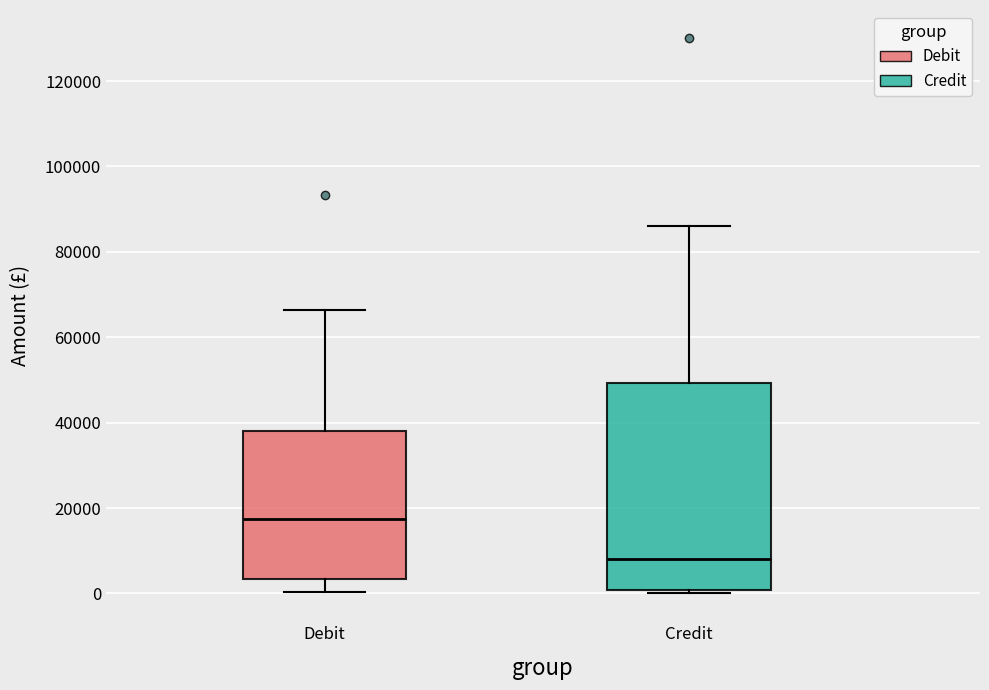

Where does the upper whisker of the box for Credit end on the y-axis? The values are not printed on the chart, so give them approximately, as read against the axis.

86000